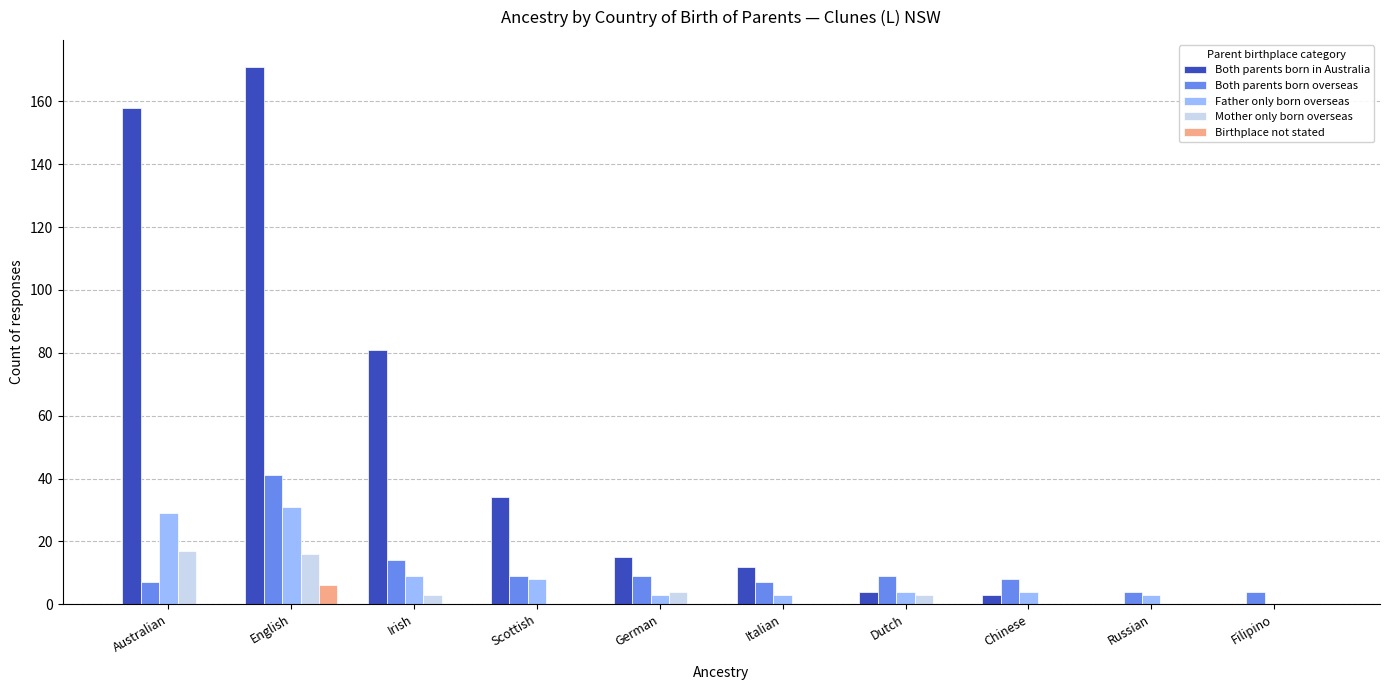

What are all the series names shown in the legend?

Both parents born in Australia, Both parents born overseas, Father only born overseas, Mother only born overseas, Birthplace not stated